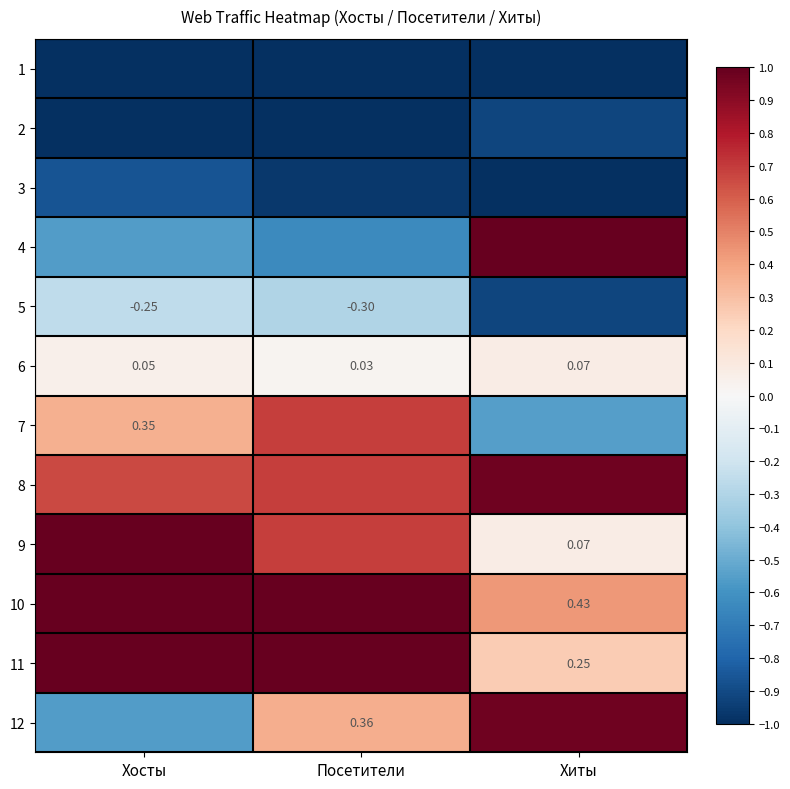

True or false: 10 has a value of 0.4 at Хиты.

True